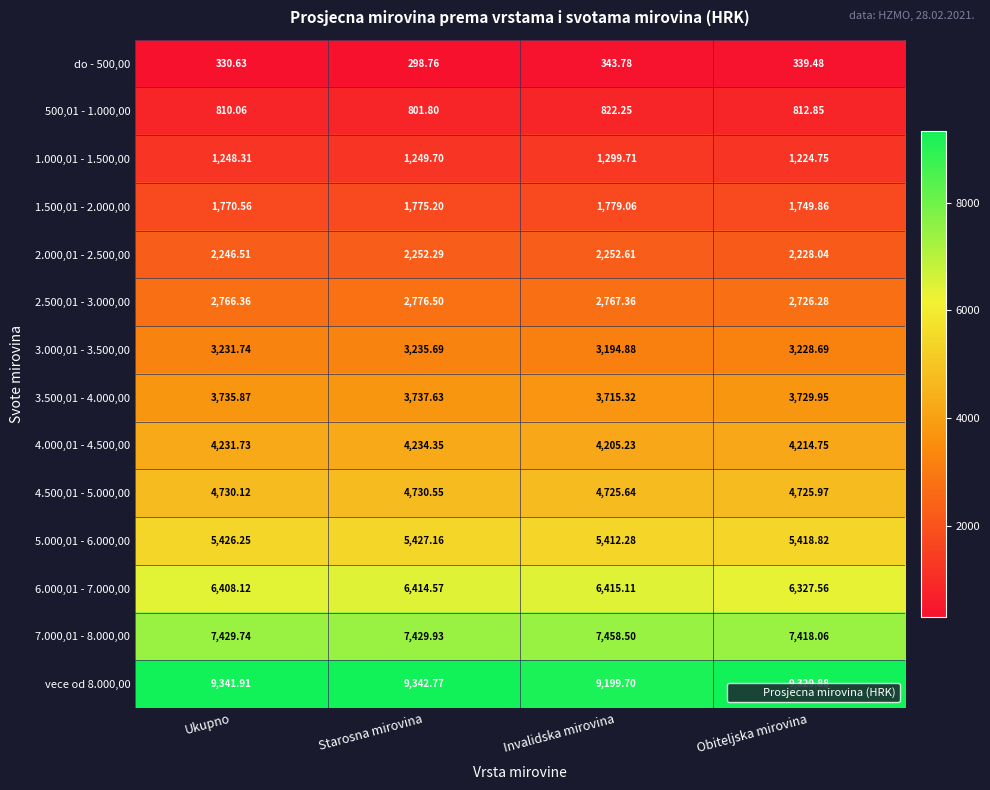

At which label does 4.000,01 - 4.500,00 first exceed 4231?

Ukupno